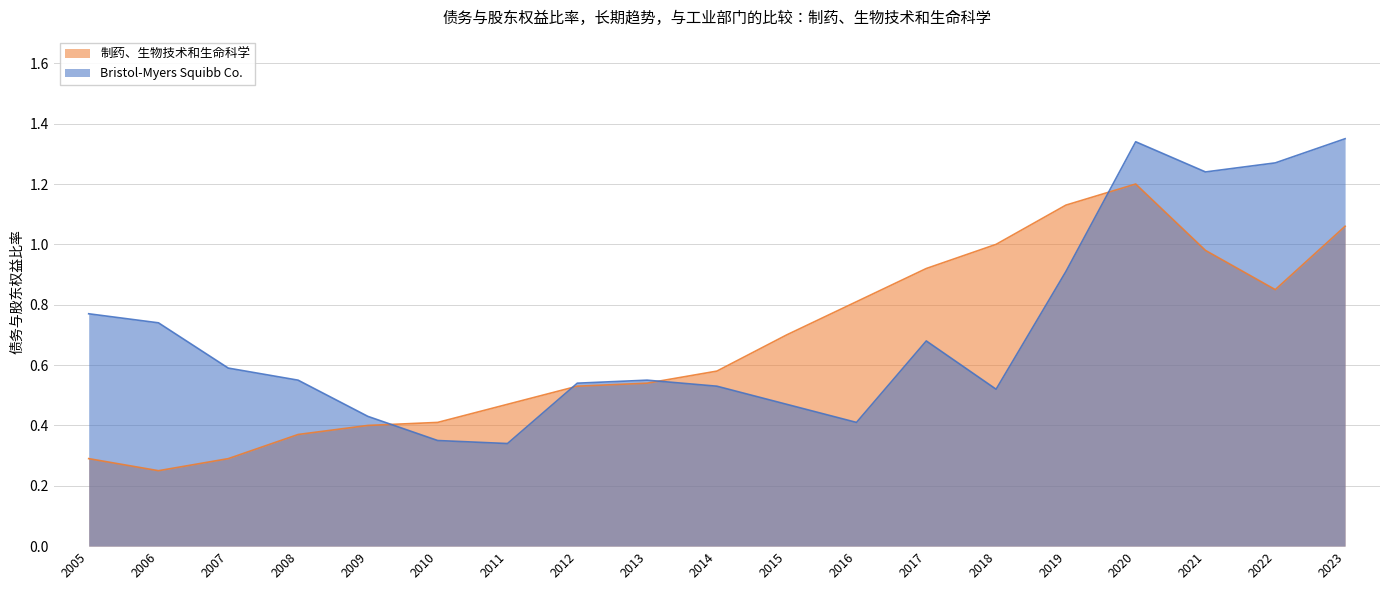

How many series are shown in this chart?

2